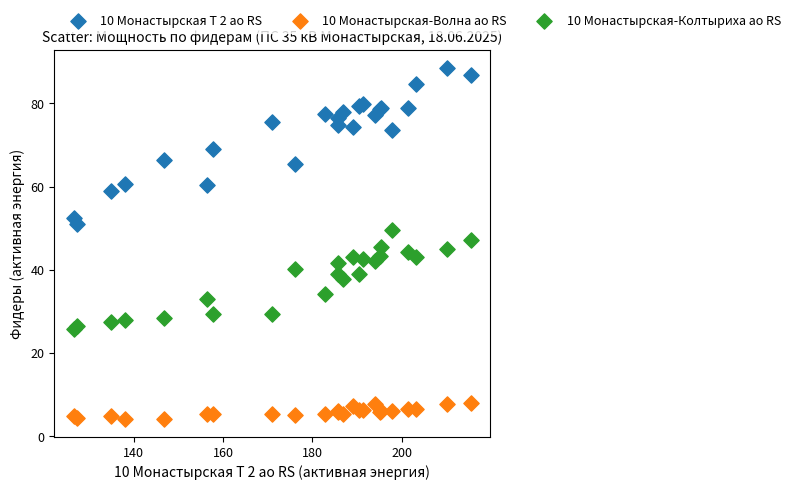

Which series reaches the maximum Y coordinate?

10 Монастырская Т 2 ао RS